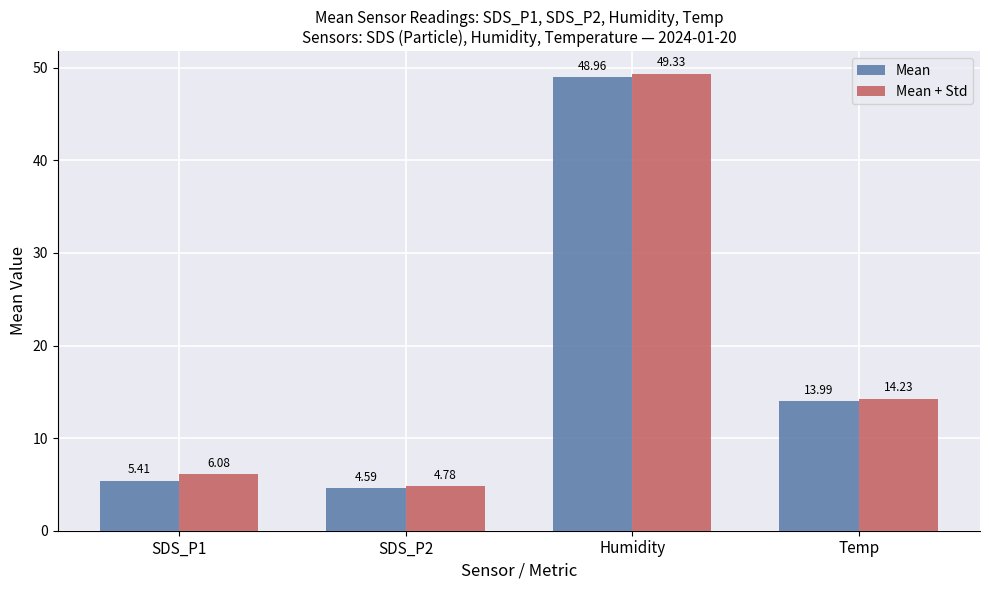

Reading left to right, extract all data points from this chart.

Mean: 5.4	4.6	49.0	14.0
Mean + Std: 6.1	4.8	49.3	14.2